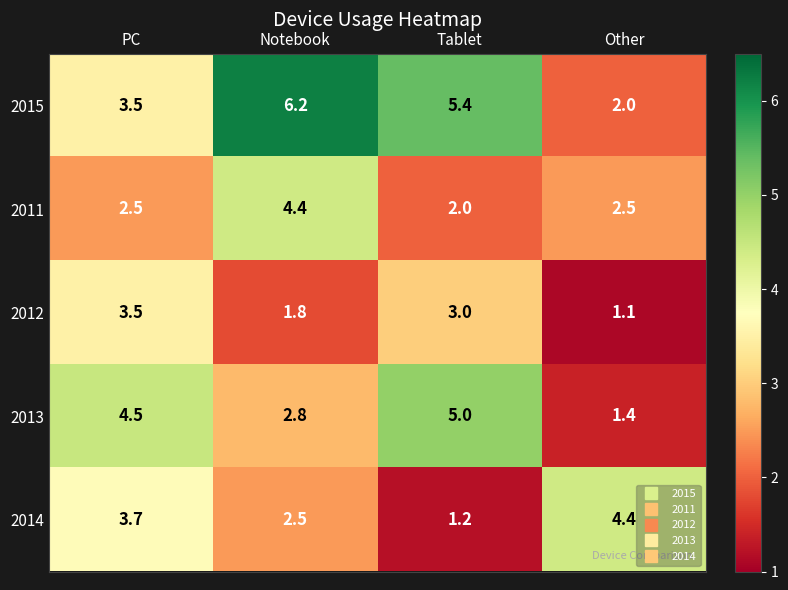

What is the difference between the highest and lowest values at Notebook?

4.4